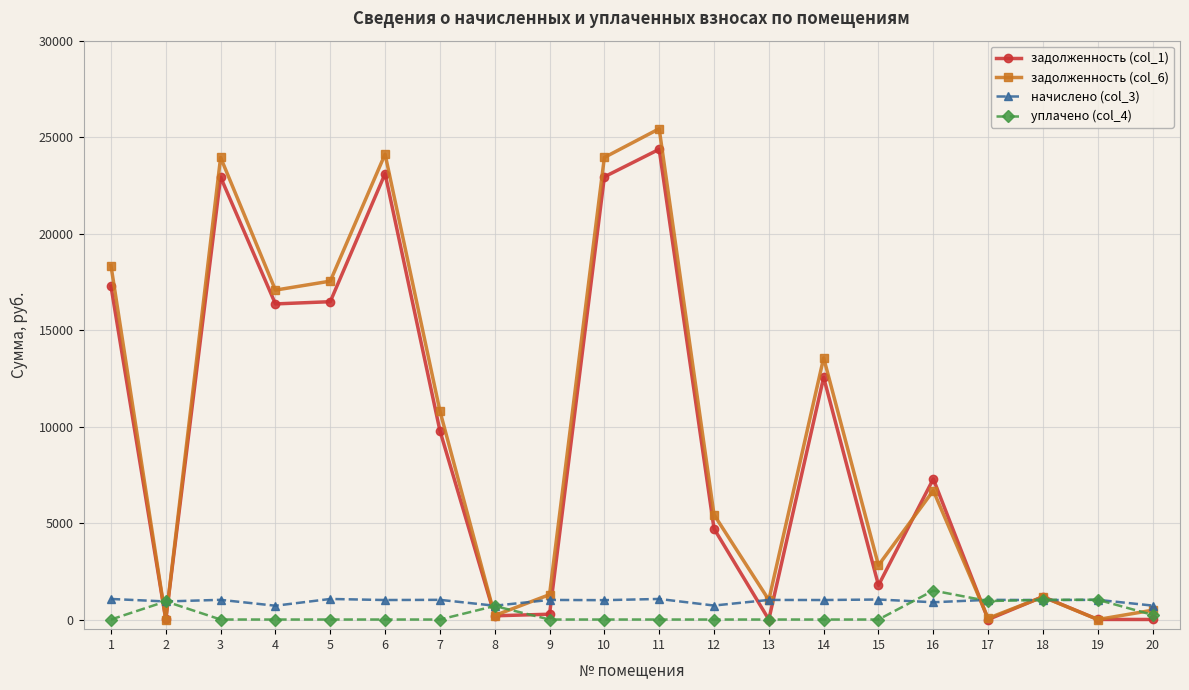

At 15, list the series in order from largest to smallest.

задолженность (col_6), задолженность (col_1), начислено (col_3), уплачено (col_4)